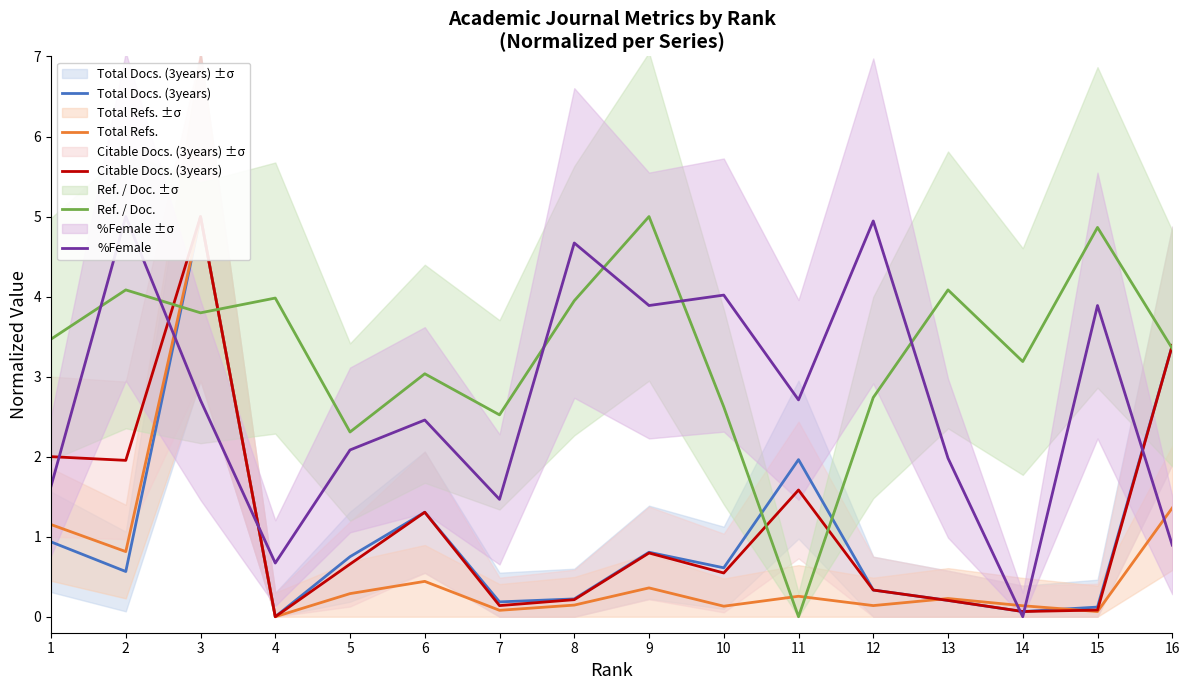

At which label is Ref. / Doc. closest to 2?

5